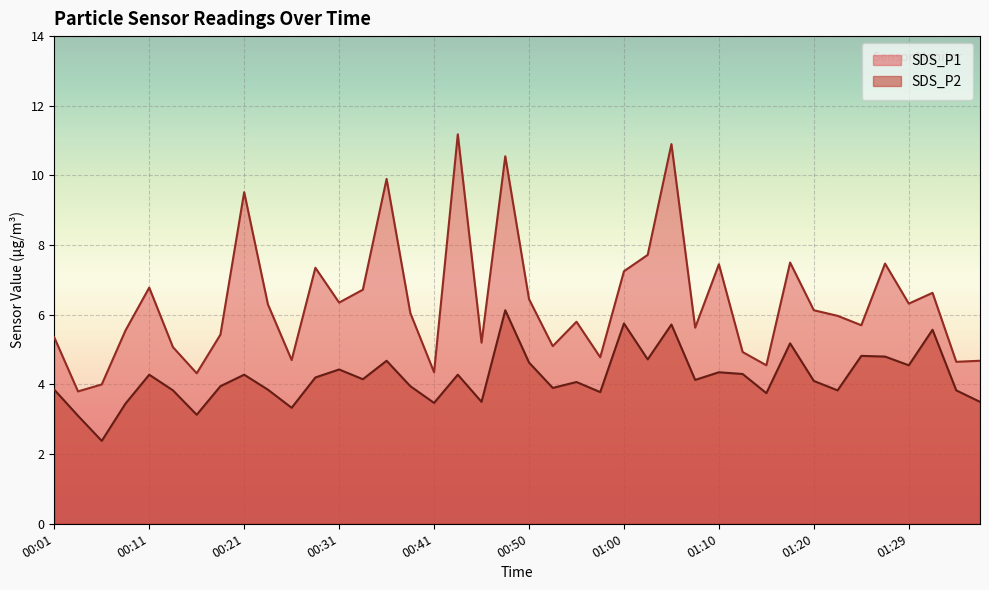

Where is the first local minimum for SDS_P1?

00:04